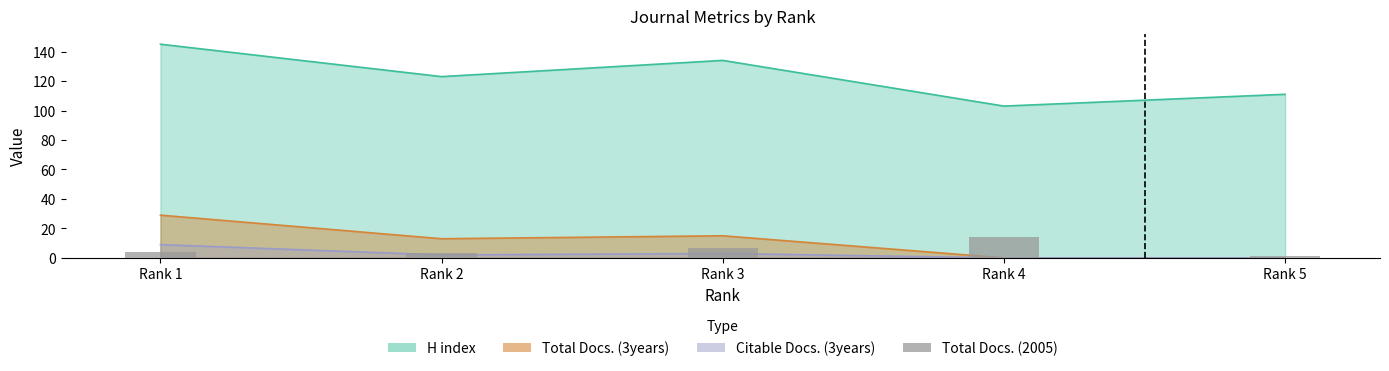

True or false: the data shows 6 at Rank 4.

False